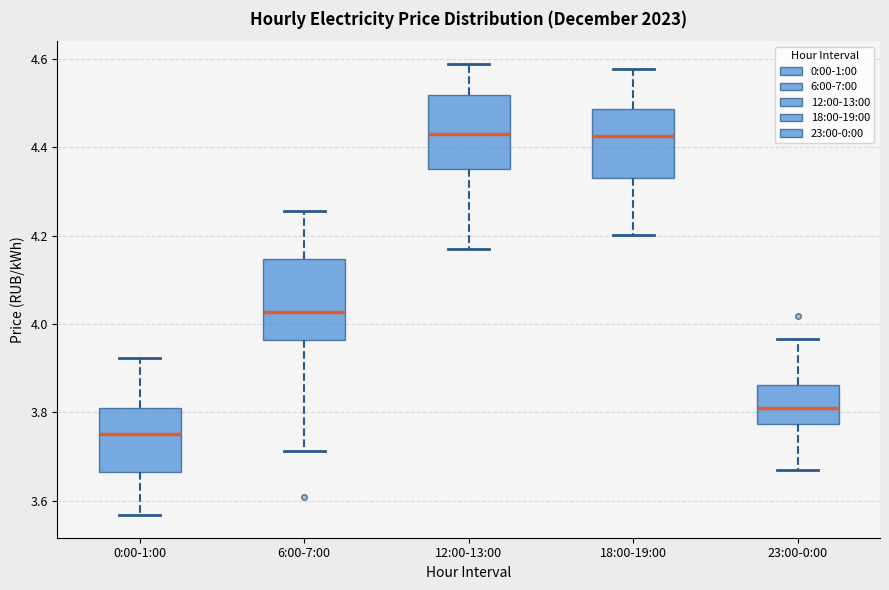

Reading left to right, read every box against the y-axis: the position of its median line, the range the box covers, and the ends of its whiskers. The values are not printed on the chart, so give them approximately, as read against the axis.

0:00-1:00: median 3.76, box 3.66 to 3.80, whiskers 3.56 to 3.92
6:00-7:00: median 4.02, box 3.96 to 4.14, whiskers 3.72 to 4.26
12:00-13:00: median 4.44, box 4.36 to 4.52, whiskers 4.18 to 4.58
18:00-19:00: median 4.42, box 4.34 to 4.48, whiskers 4.20 to 4.58
23:00-0:00: median 3.82, box 3.78 to 3.86, whiskers 3.66 to 3.96